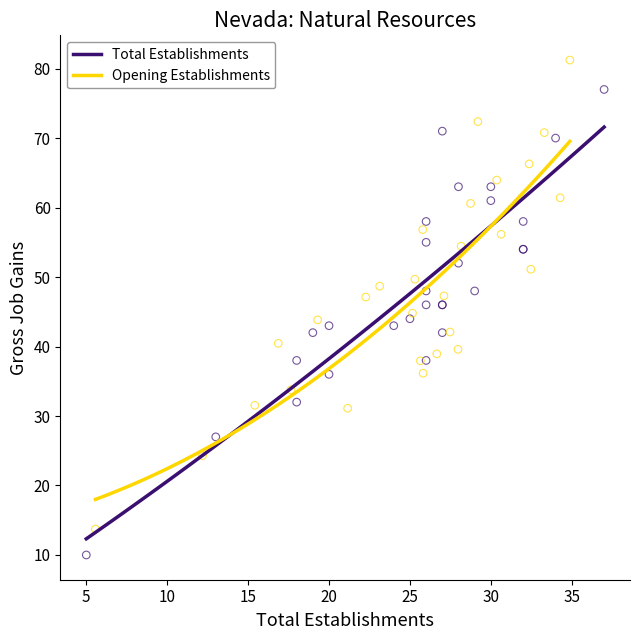

Which series reaches the maximum Y coordinate?

Opening Establishments